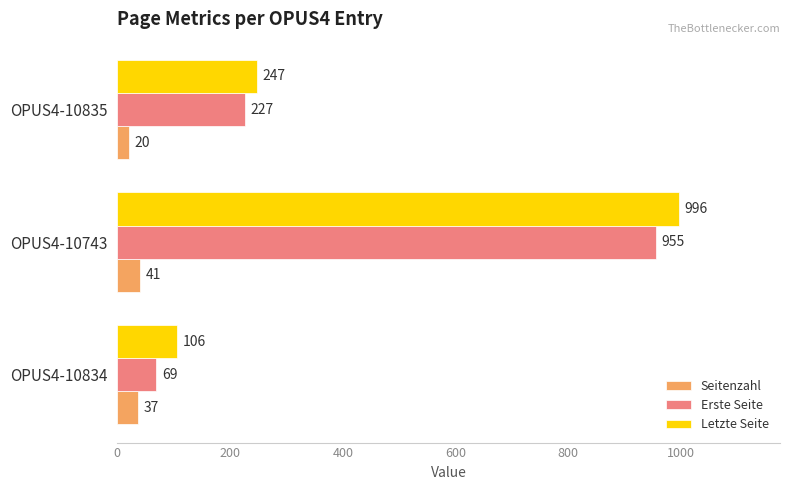

At which label does Erste Seite reach its peak?

OPUS4-10743